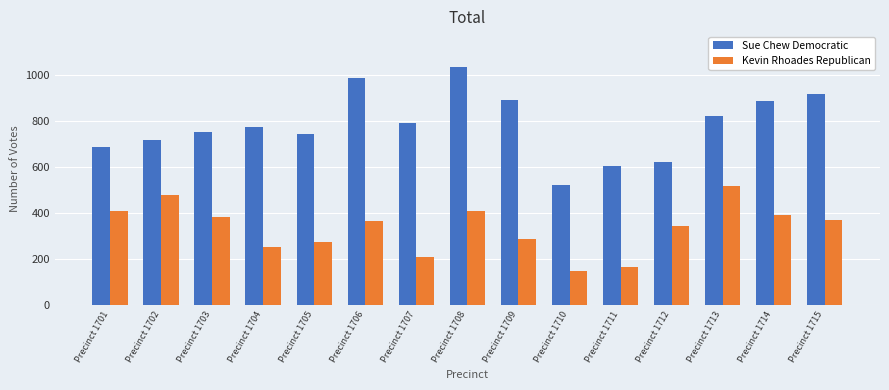

Are the bars horizontal?

No